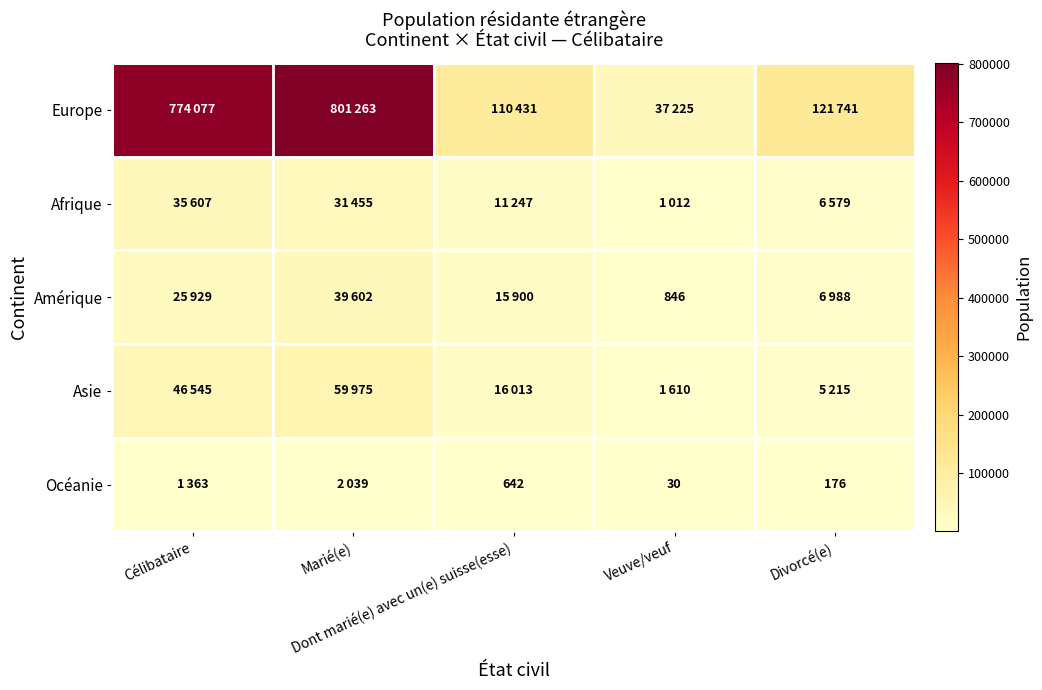

At which category is the sum across all series the highest?

Marié(e)